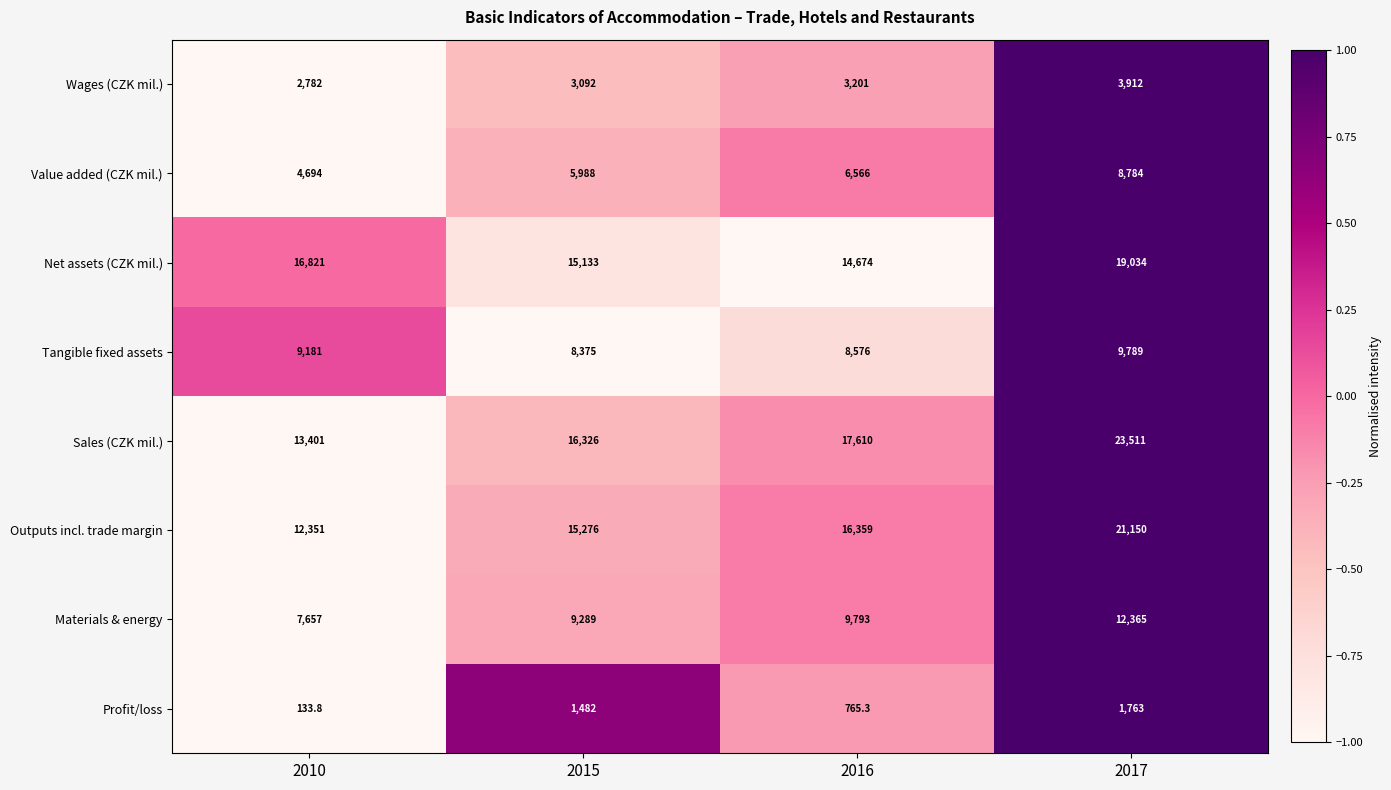

What is the maximum value shown in the chart?

23511.0